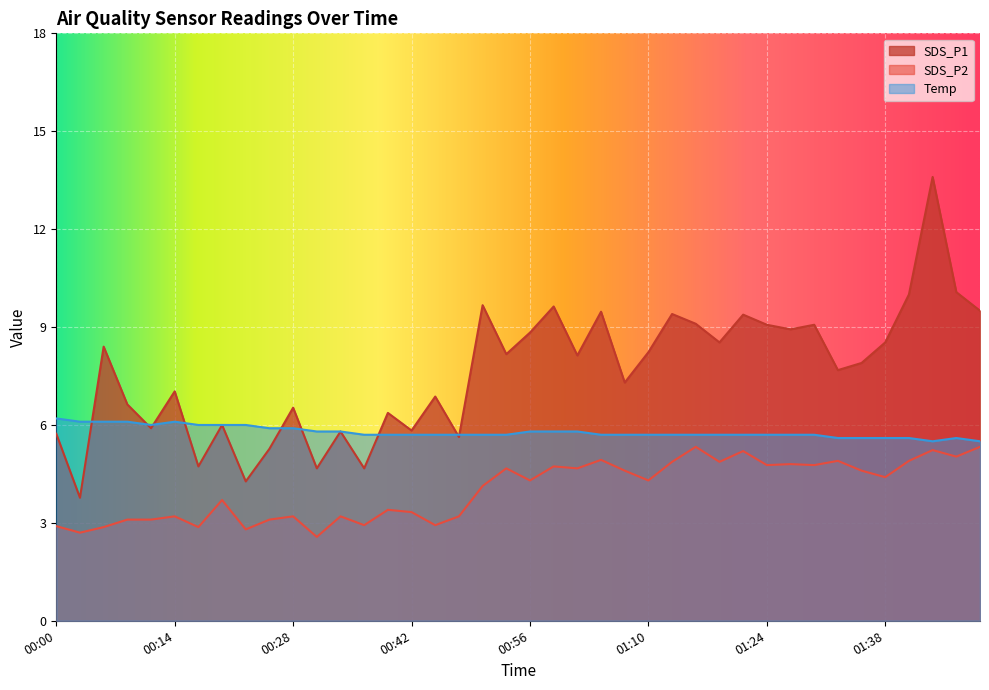

What is the difference between the maximum and second lowest values in the SDS_P1 series?

9.3